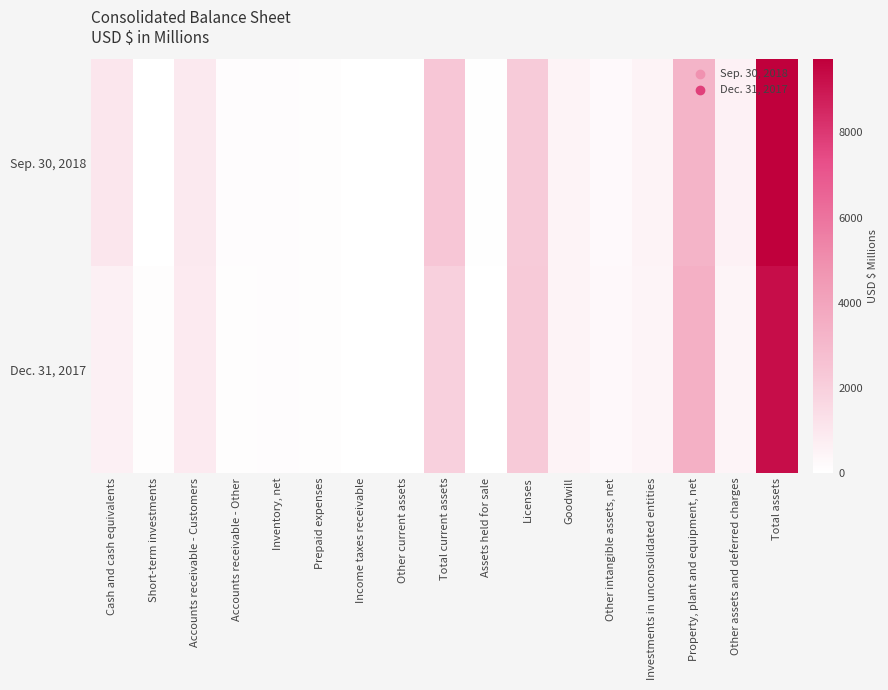

Which has a higher value, Accounts receivable - Customers or Property, plant and equipment, net?

Property, plant and equipment, net